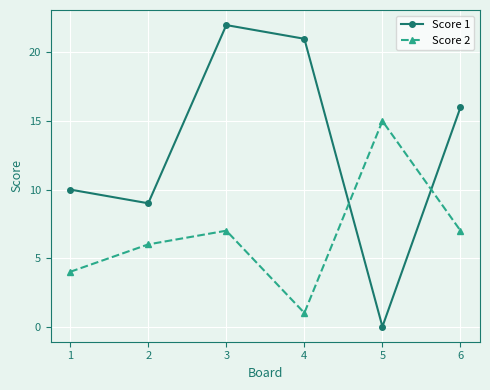

At which label does Score 2 reach its peak?

5